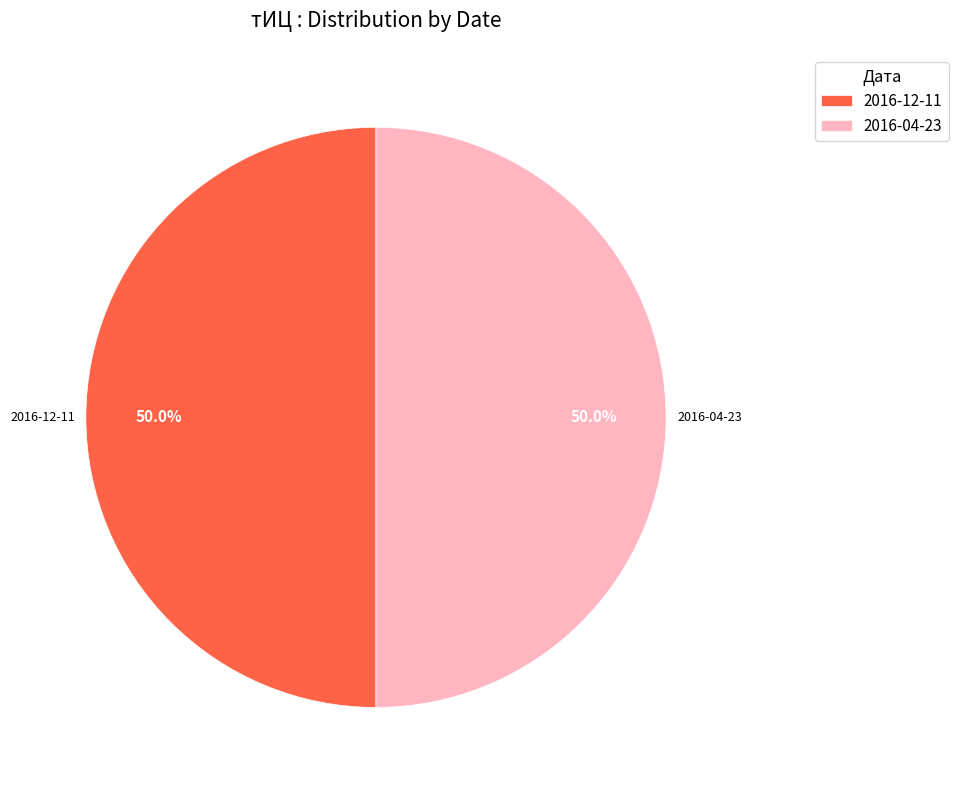

Count the number of slices in the pie.

2